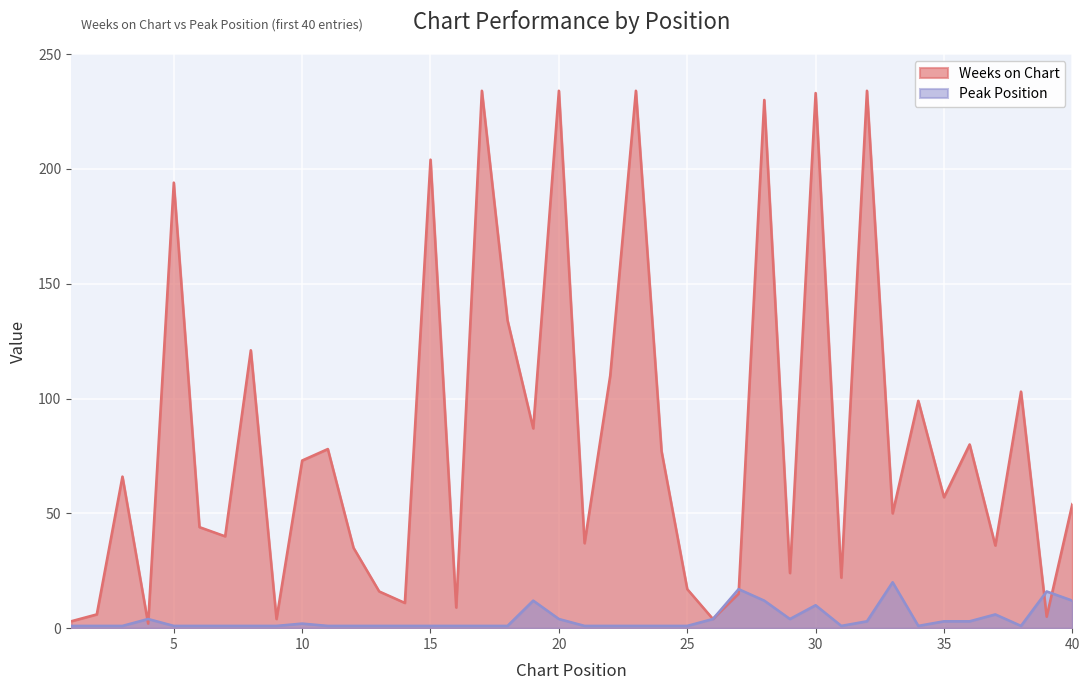

What is the difference between the maximum and minimum values in the Weeks on Chart series?

232